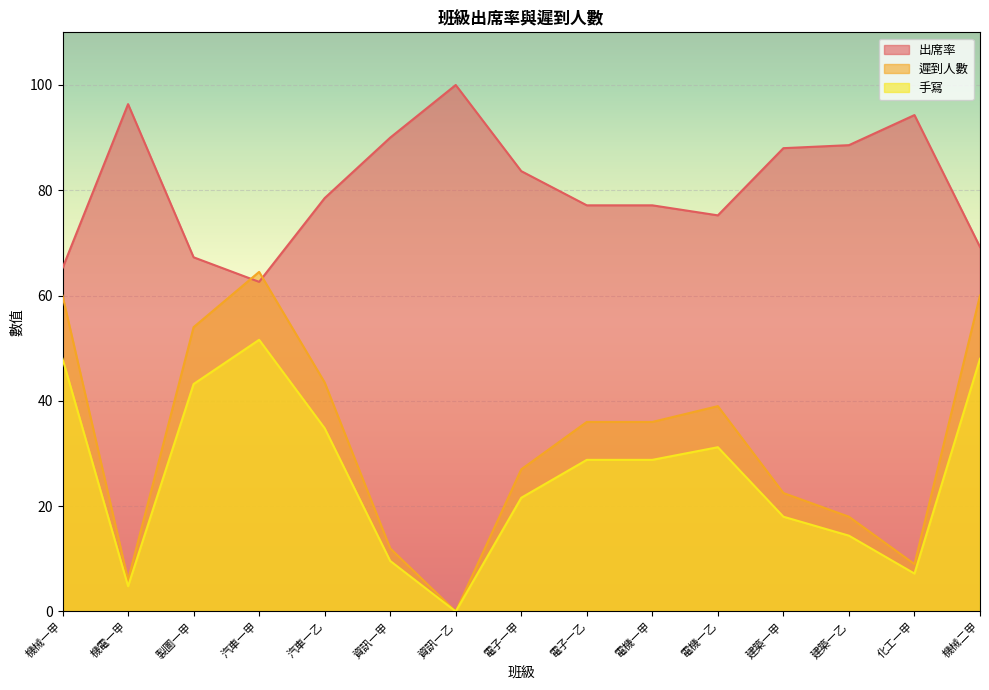

Reading right to left, extract all data points from this chart.

出席率: 機械二甲=69.2	化工一甲=94.3	建築一乙=88.6	建築一甲=88.0	電機一乙=75.2	電機一甲=77.1	電子一乙=77.1	電子一甲=83.6	資訊一乙=100.0	資訊一甲=90.0	汽車一乙=78.5	汽車一甲=62.6	製圖一甲=67.3	機電一甲=96.4	機械一甲=65.2
遲到人數: 機械二甲=60.0	化工一甲=9.0	建築一乙=18.0	建築一甲=22.5	電機一乙=39.0	電機一甲=36.0	電子一乙=36.0	電子一甲=27.0	資訊一乙=0.0	資訊一甲=12.0	汽車一乙=43.5	汽車一甲=64.5	製圖一甲=54.0	機電一甲=6.0	機械一甲=60.0
手寫: 機械二甲=48.0	化工一甲=7.2	建築一乙=14.4	建築一甲=18.0	電機一乙=31.2	電機一甲=28.8	電子一乙=28.8	電子一甲=21.6	資訊一乙=0.0	資訊一甲=9.6	汽車一乙=34.8	汽車一甲=51.6	製圖一甲=43.2	機電一甲=4.8	機械一甲=48.0